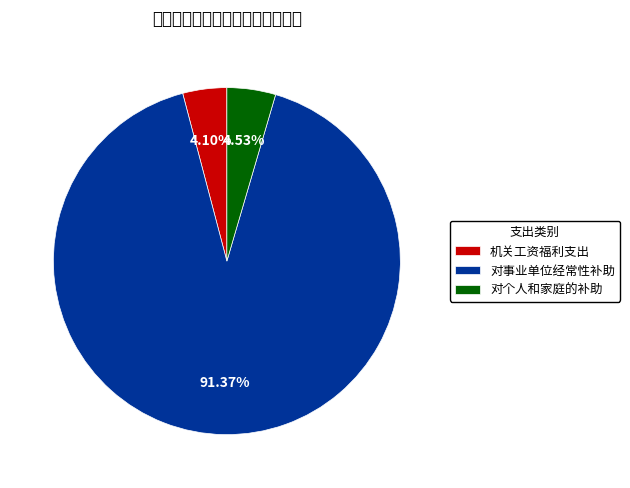

Which category has the biggest portion of the pie?

对事业单位经常性补助